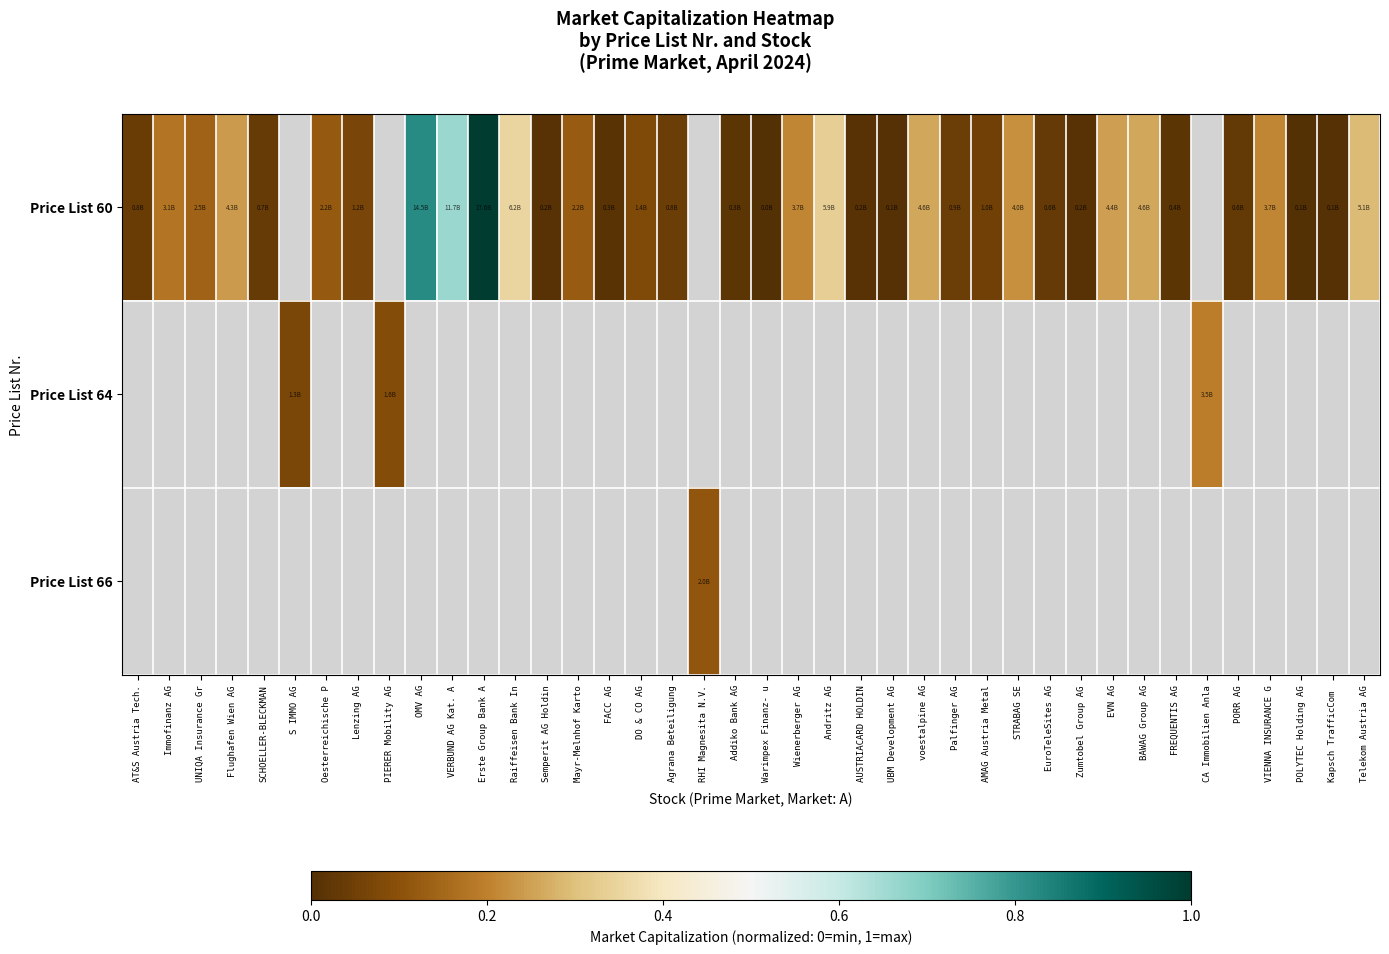

Which has a higher value, Kapsch TrafficCom  or POLYTEC Holding AG?

Kapsch TrafficCom 